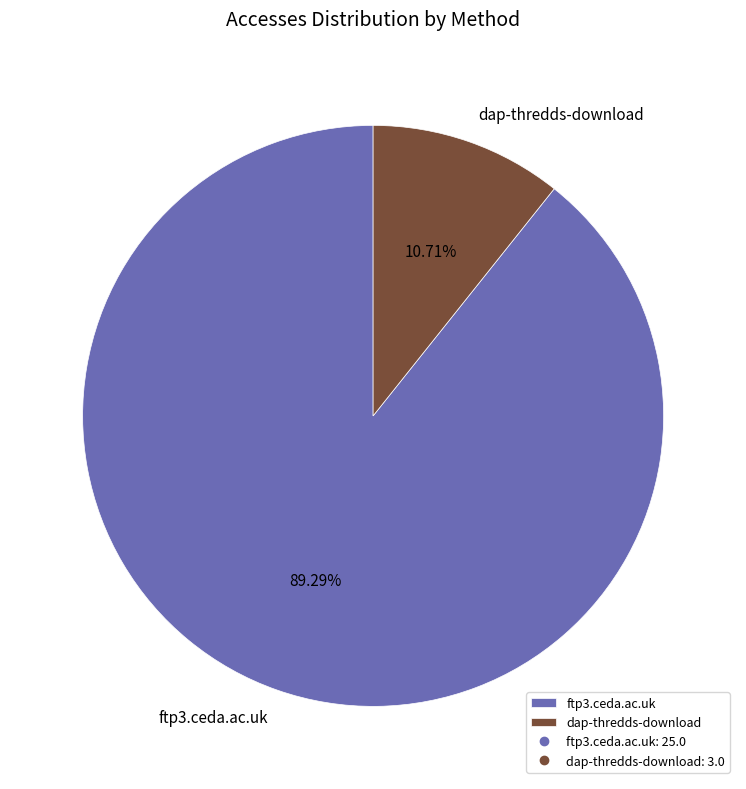

To the nearest percent, what is the combined percentage of ftp3.ceda.ac.uk and dap-thredds-download?

100%